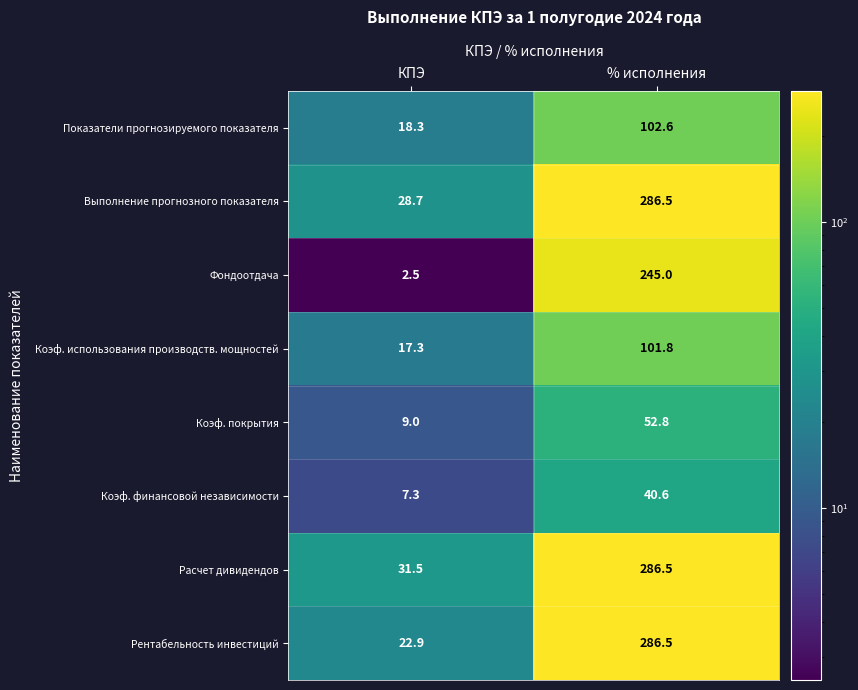

What is the difference between the maximum and minimum values in the Фондоотдача series?

242.5